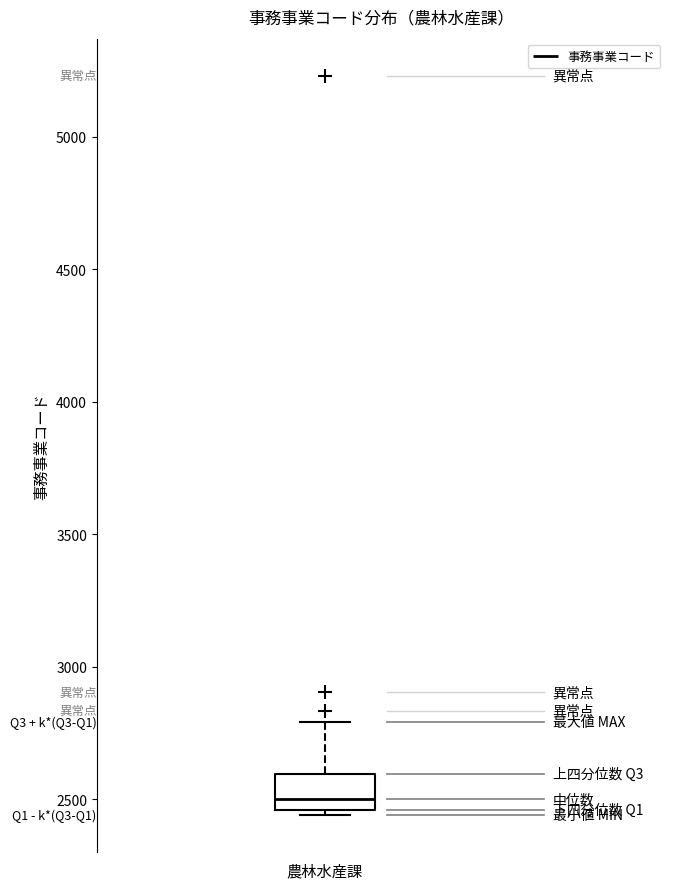

Where does the upper whisker of the box for 農林水産課 end on the y-axis? The values are not printed on the chart, so give them approximately, as read against the axis.

2800